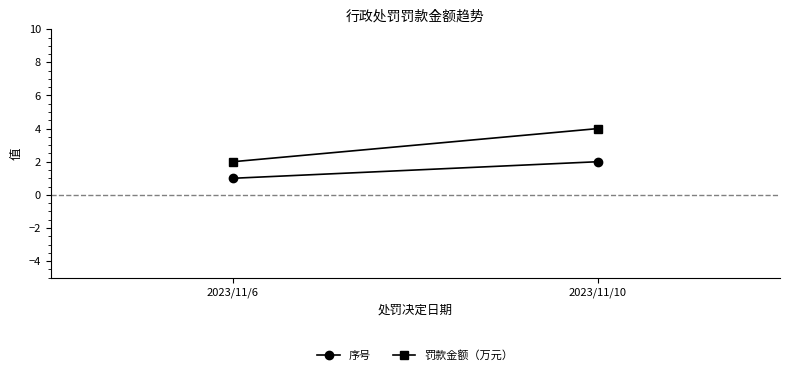

How many data points in 罚款金额（万元） are less than 4?

1